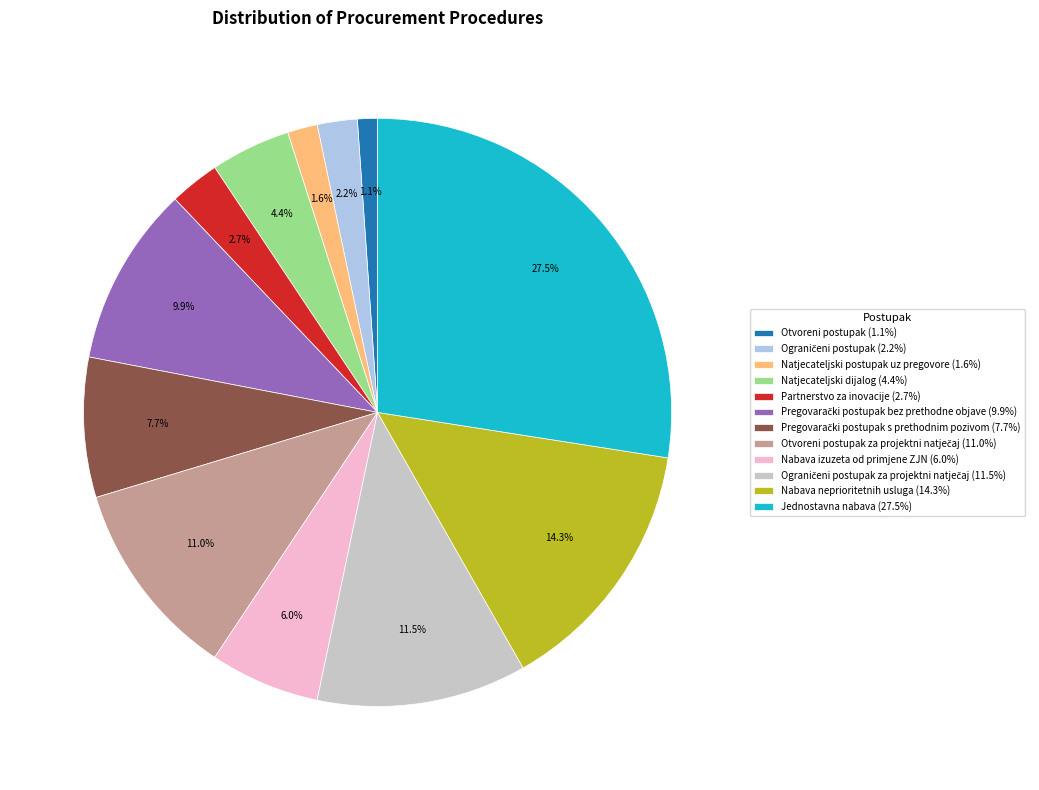

Does any single category account for the majority?

No